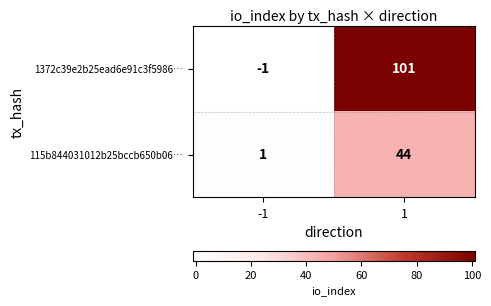

Is it true that 115b844031012b25bccb650b06… equals 44 at 1?

True